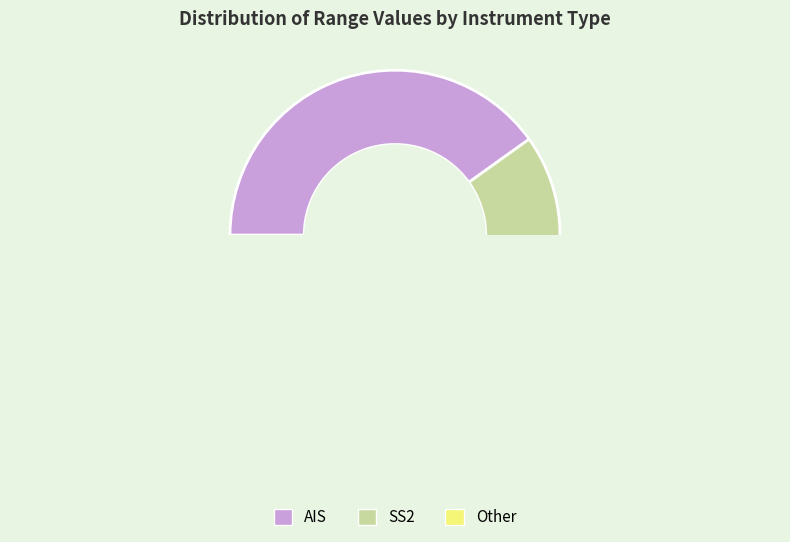

How many slices are in this pie chart?

3